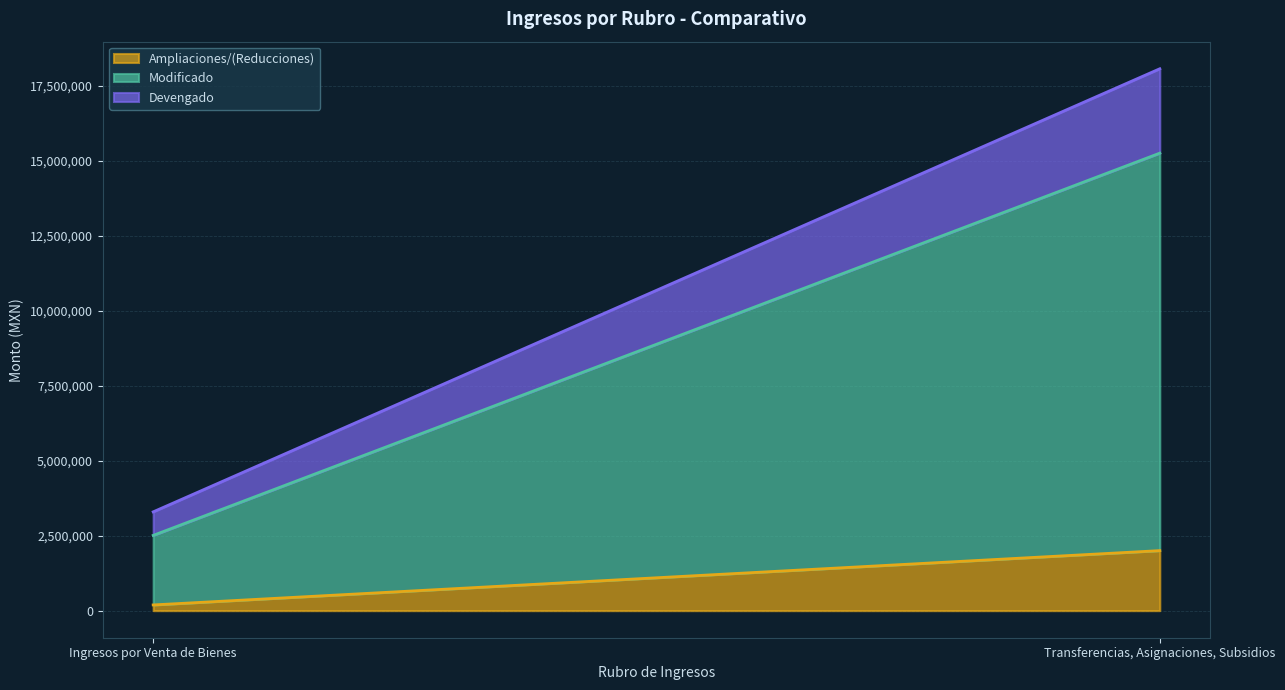

At how many categories does at least one series exceed 12908951?

1